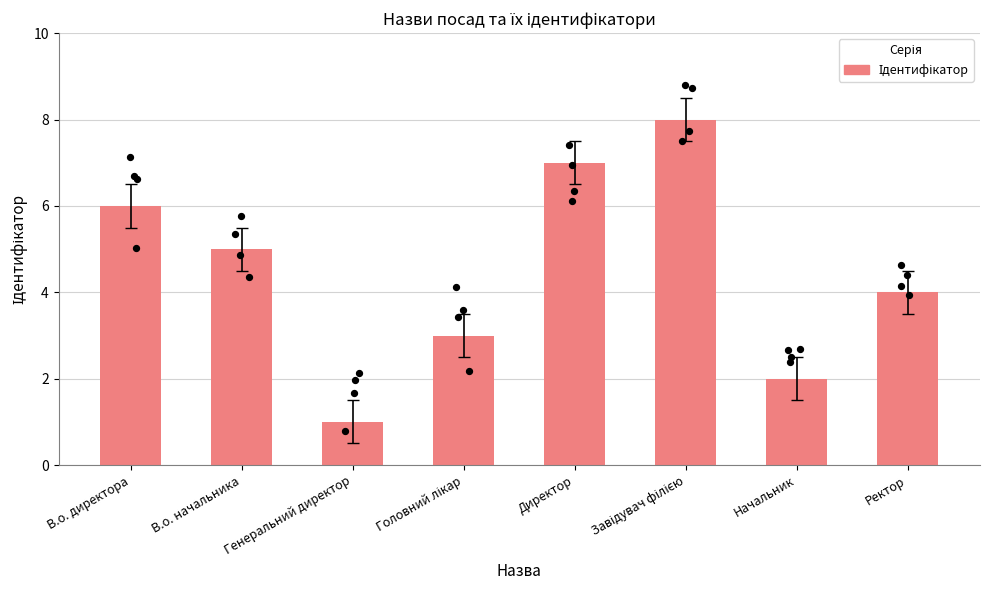

What is the change in value from Генеральний директор to Директор?

+6